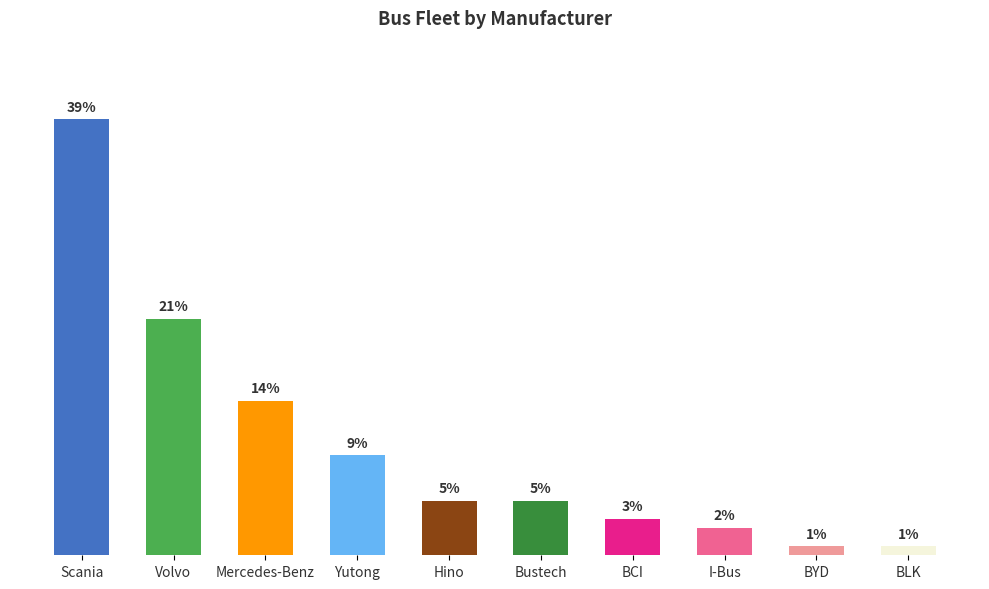

Are the bars horizontal?

No